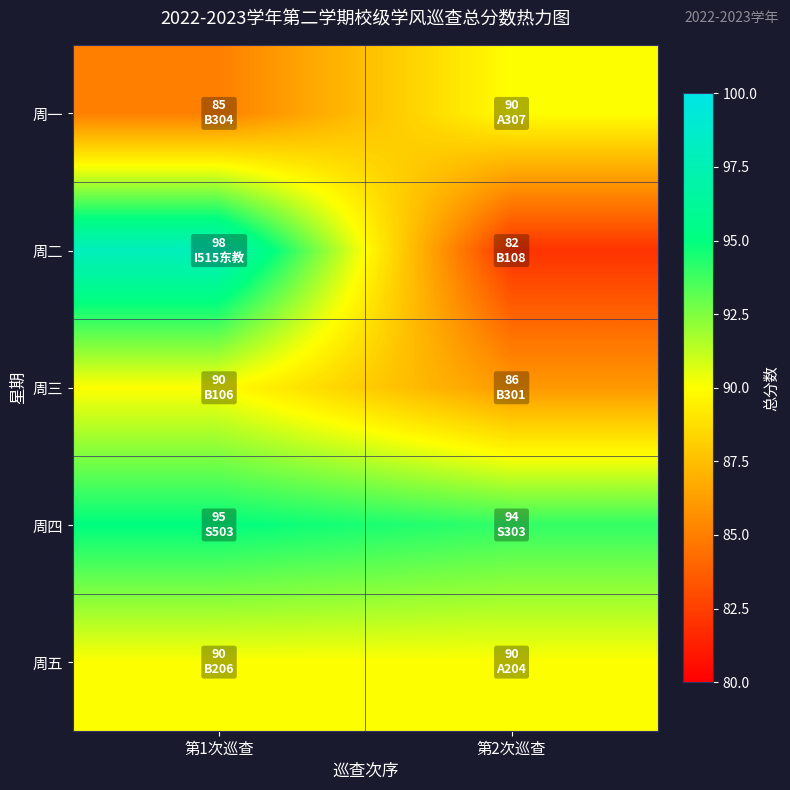

Which series has the largest range (max minus min)?

周二